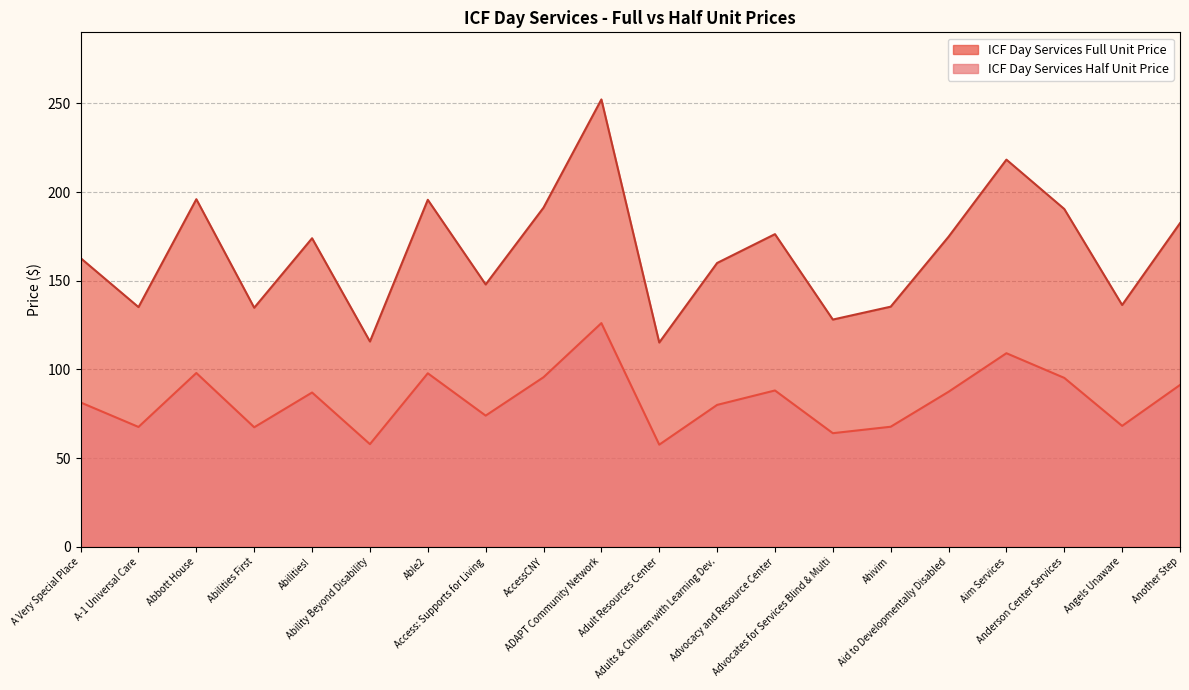

Is it true that ICF Day Services Full Unit Price equals 58.8 at Adult Resources Center?

False